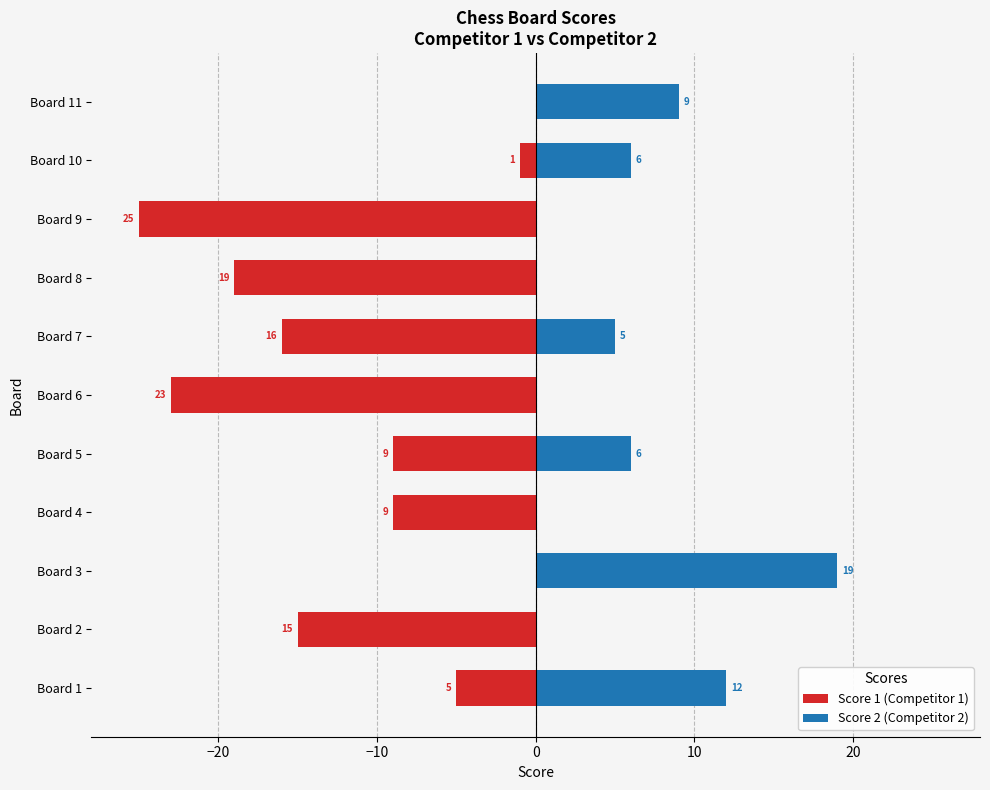

Which series has the largest total across all categories?

Score 2 (Competitor 2)